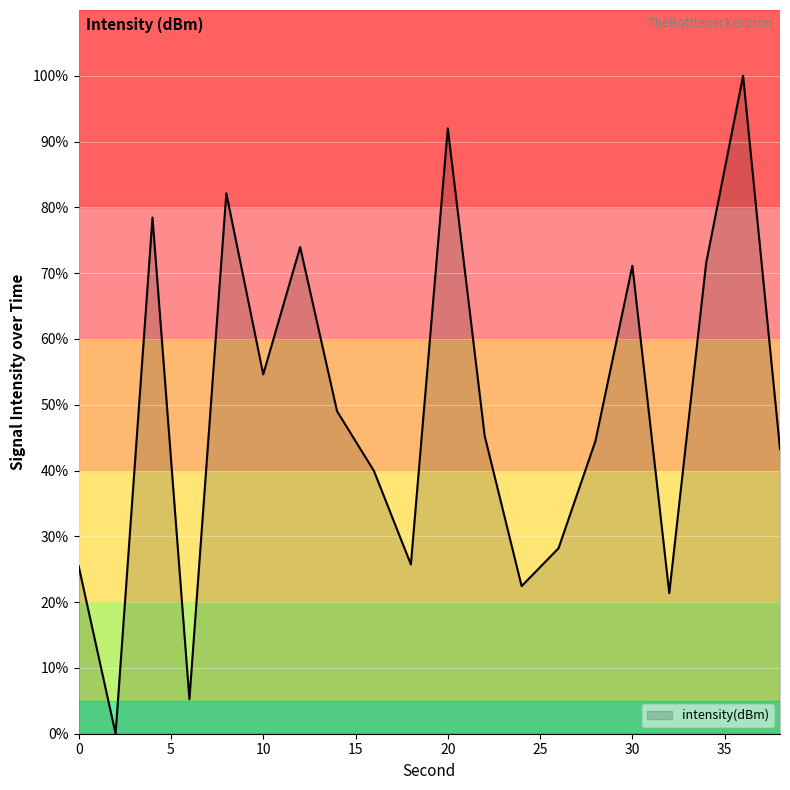

What is the difference between the maximum and minimum values?

100.0